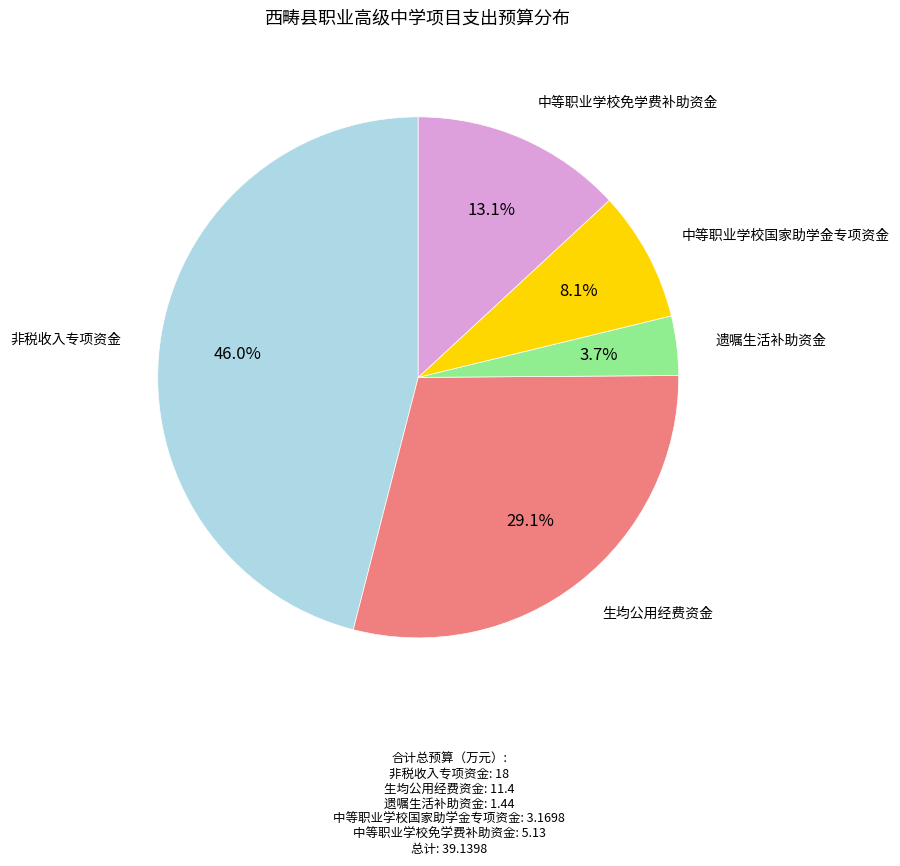

Is there any slice that represents more than half of the pie?

No